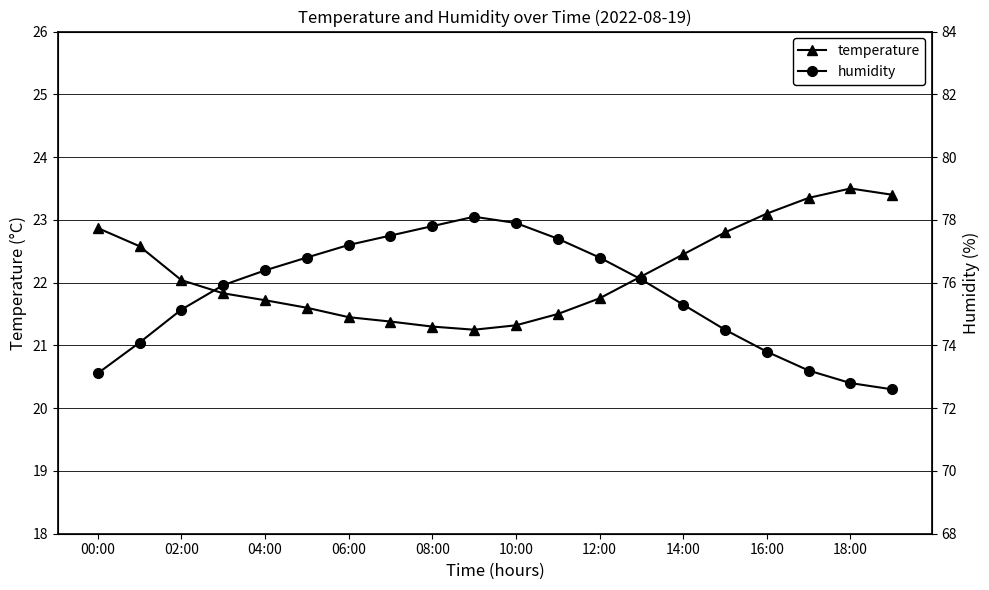

The value of temperature at 18:00 is 23.5. True or false?

True